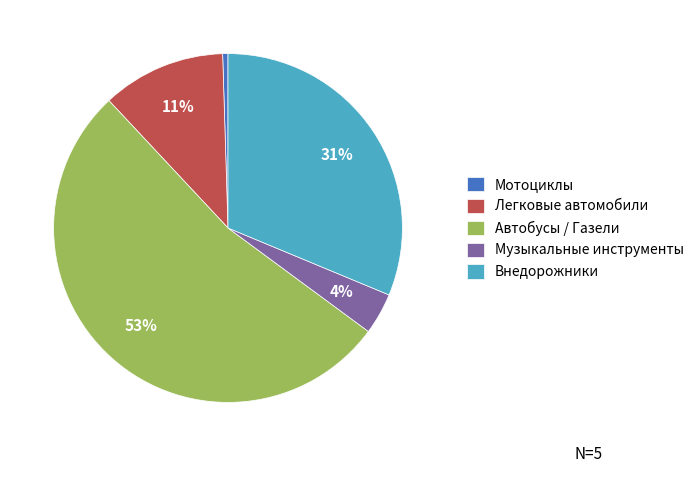

Which has a higher value, Внедорожники or Легковые автомобили?

Внедорожники